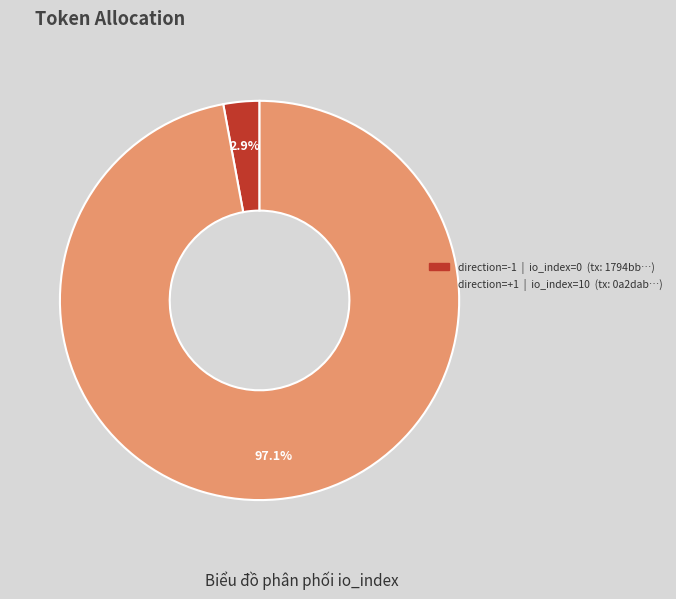

Is there a majority slice in this chart?

Yes